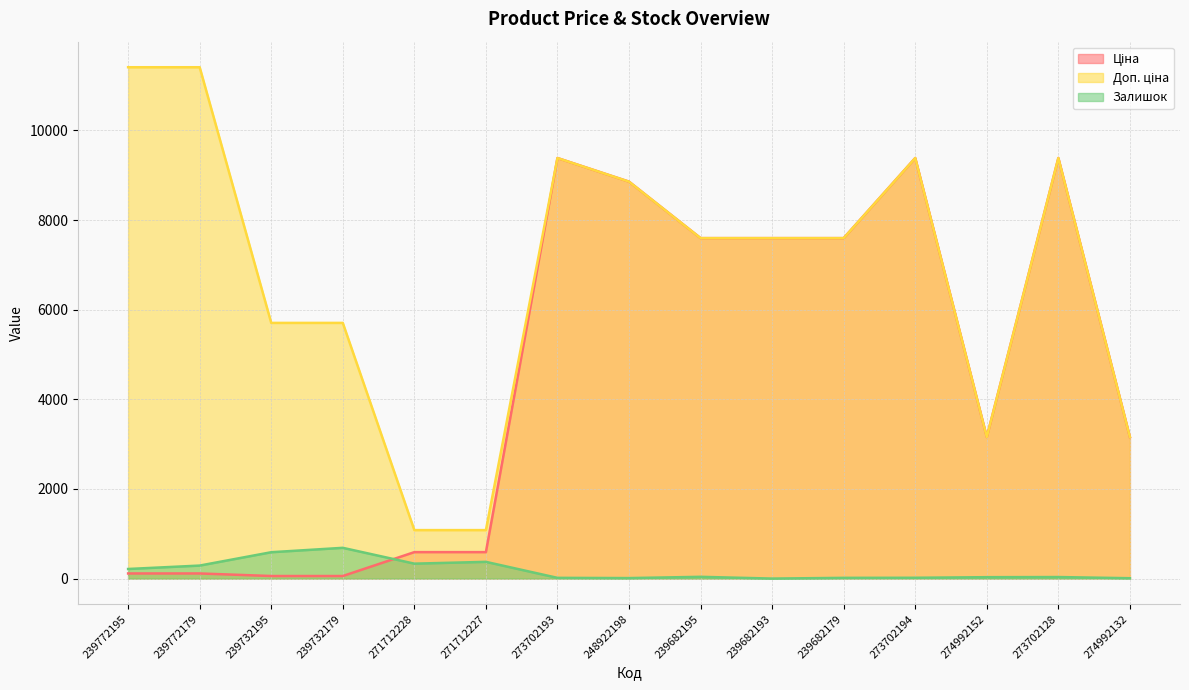

Which series changed the most between 271712228 and 248922198?

Ціна